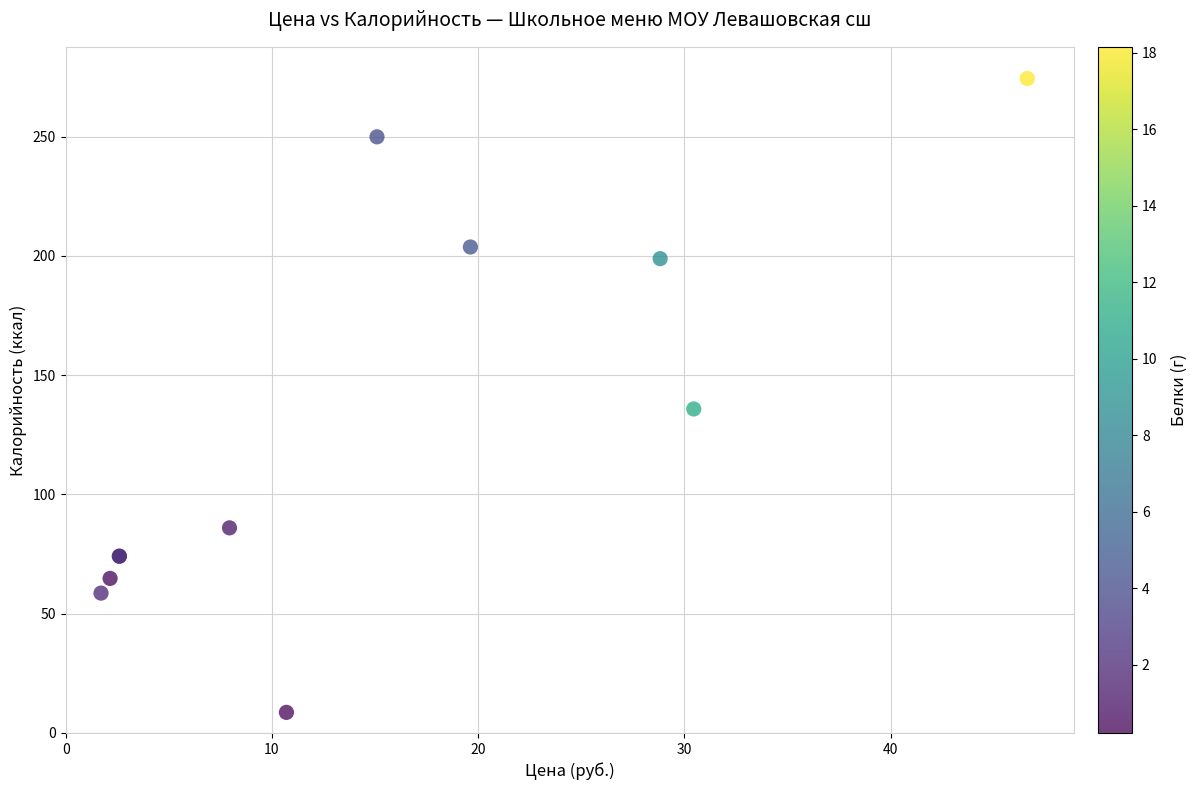

What Y value in the scatter plot is closest to 141?

135.8